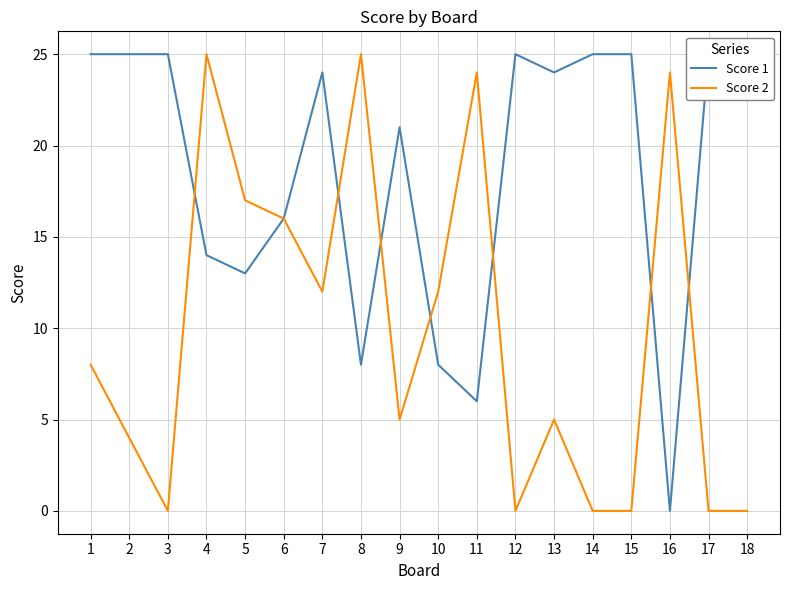

What is the sum of the Score 2 values at 10 and 6?

28